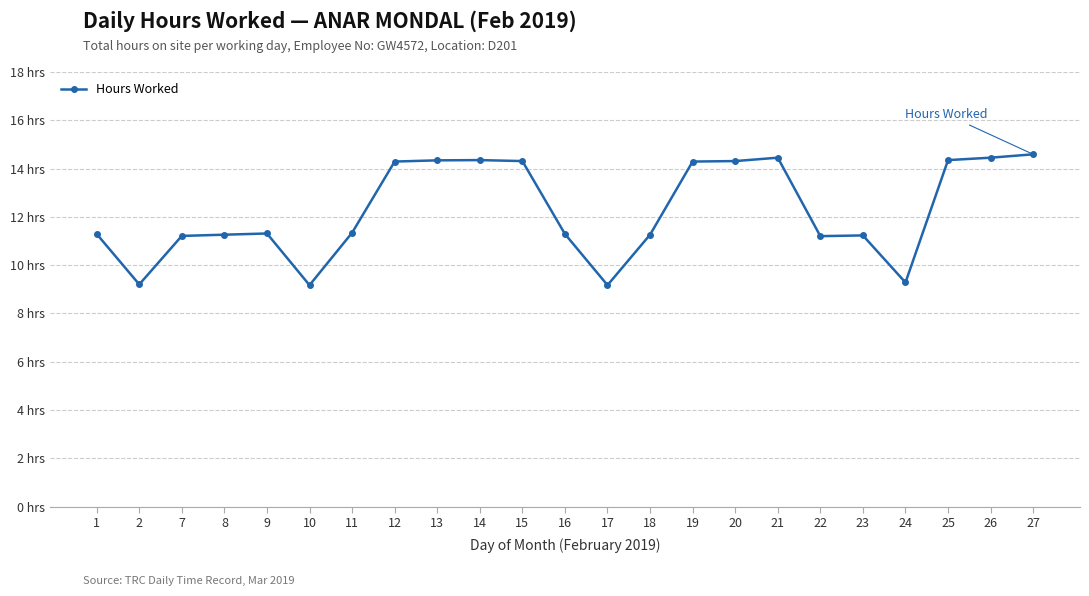

The chart shows a value of 5.4 at 7. True or false?

False